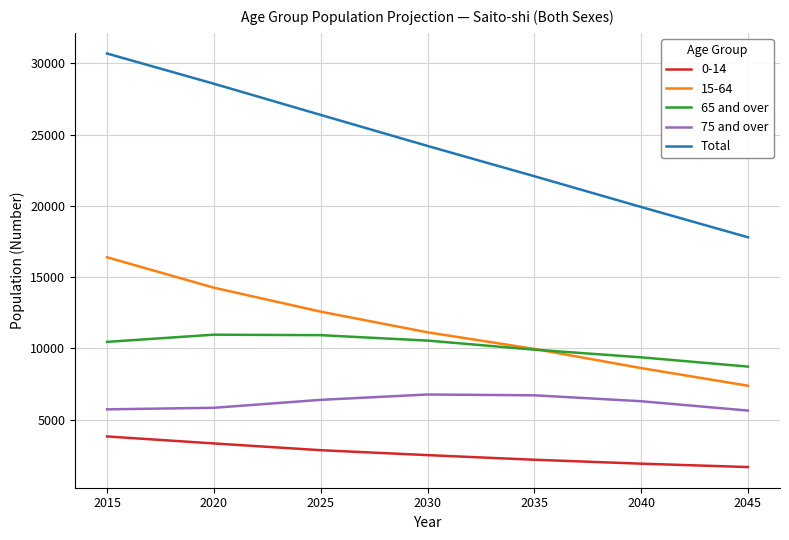

True or false: Total and 65 and over cross at least once.

False